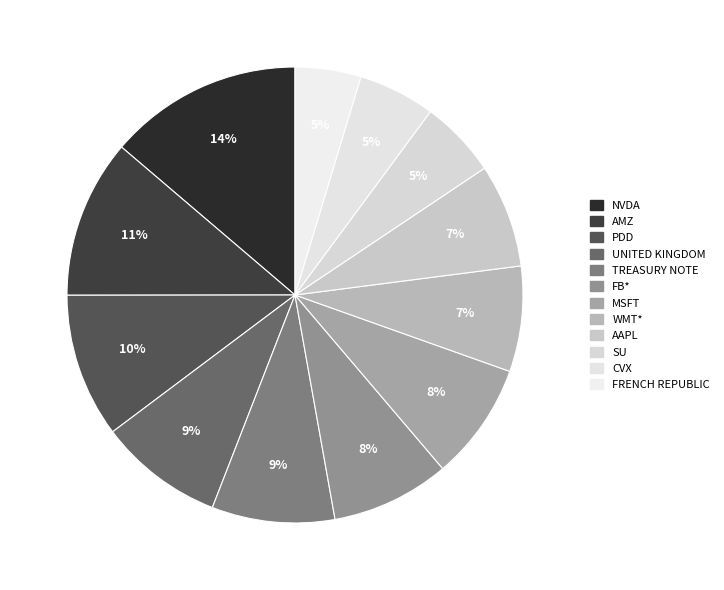

How many segments does this pie chart have?

12